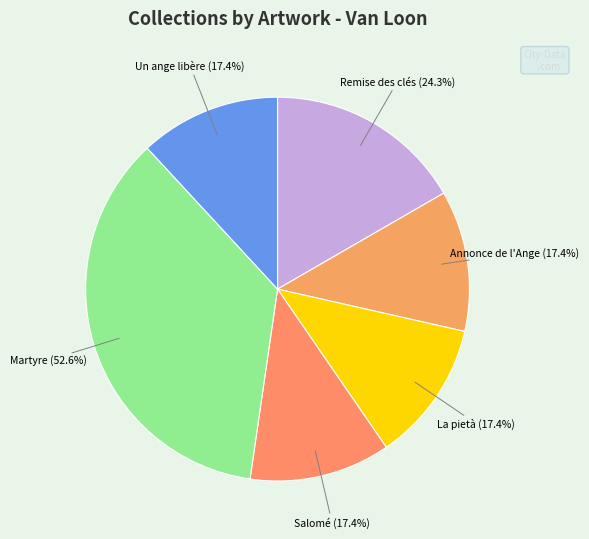

Count the number of slices in the pie.

6